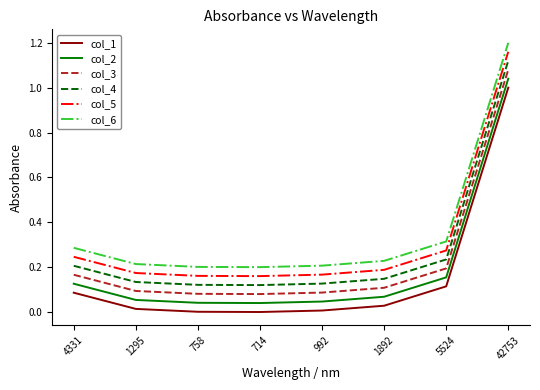

What position from the right is 4331?

8